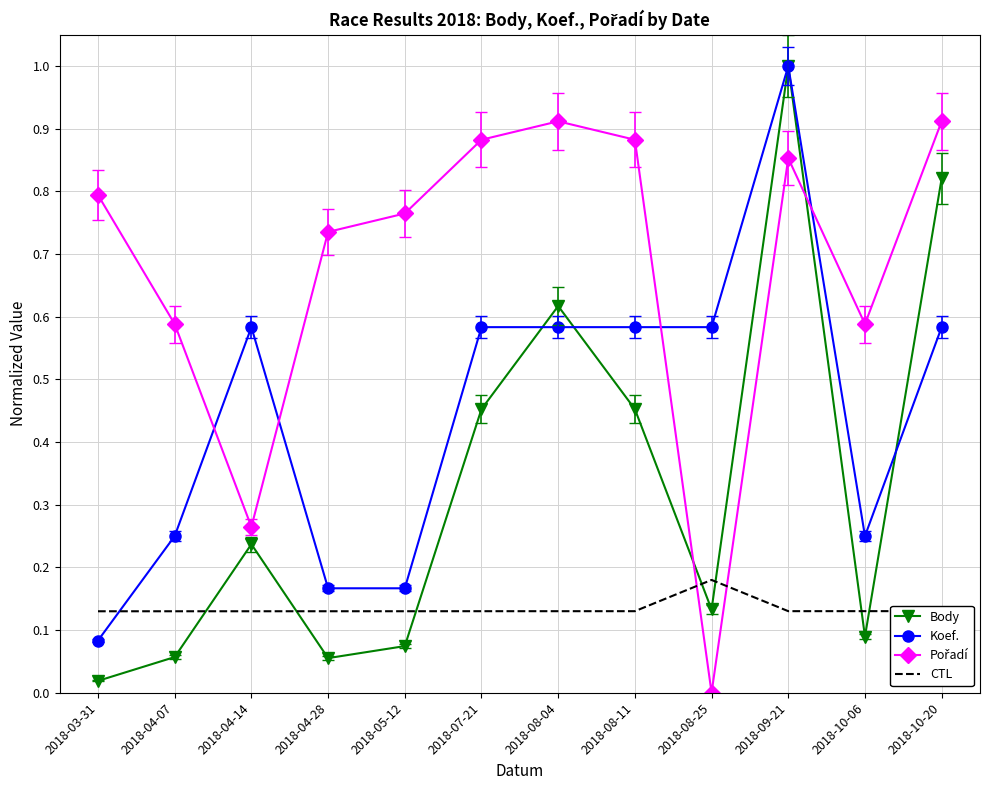

What position from the left is 2018-04-14?

3